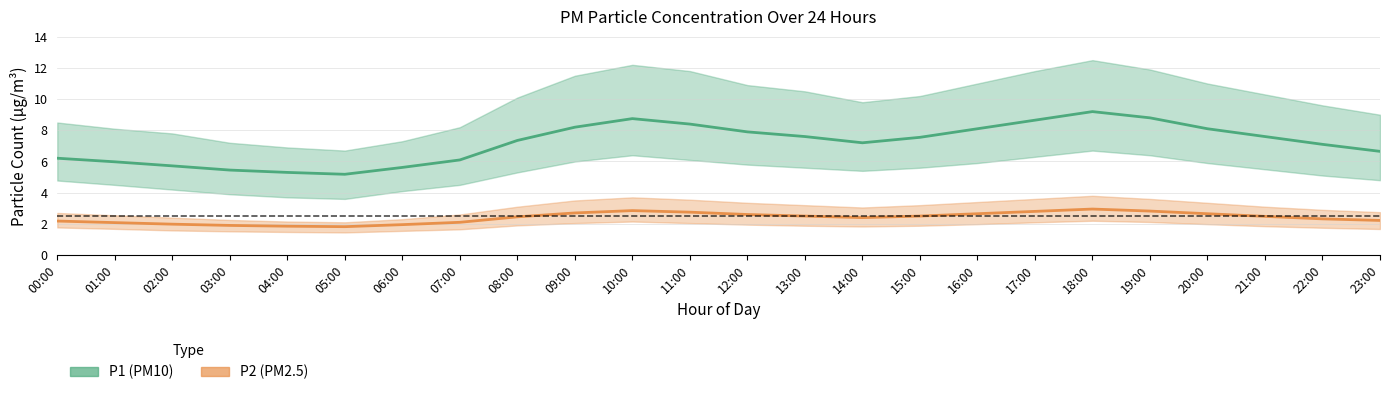

How many interior local peaks does the P1 (PM10) mean series have?

2